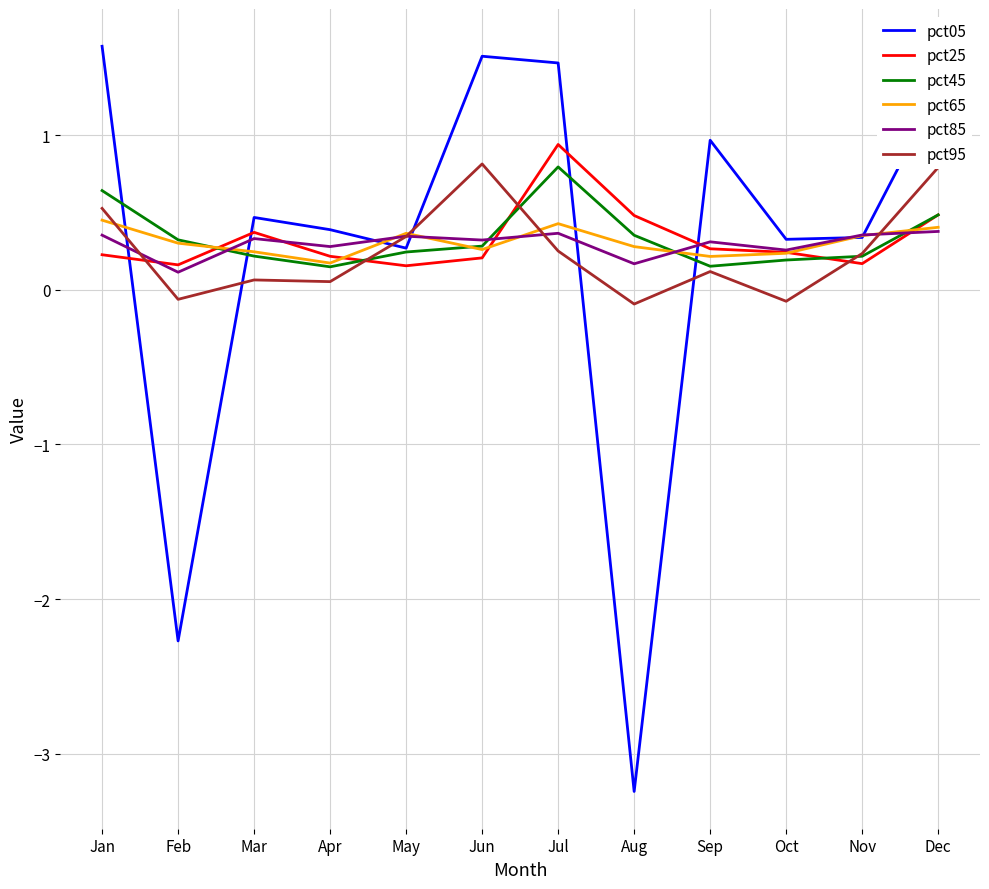

Does the chart have visible grid lines?

Yes